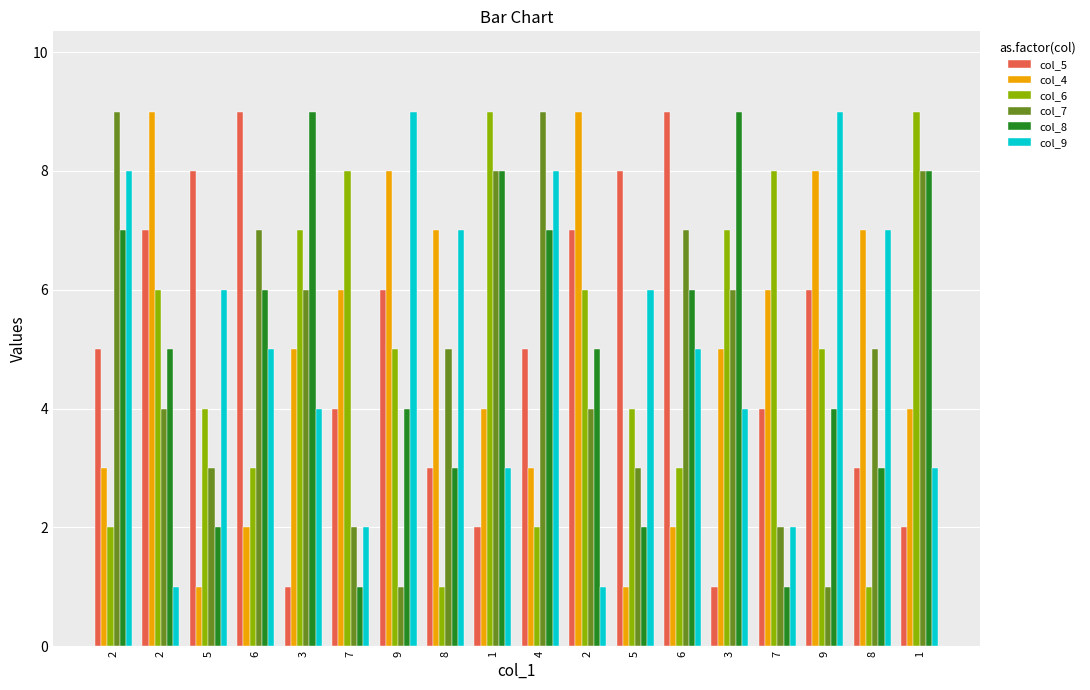

Are the bars horizontal?

No